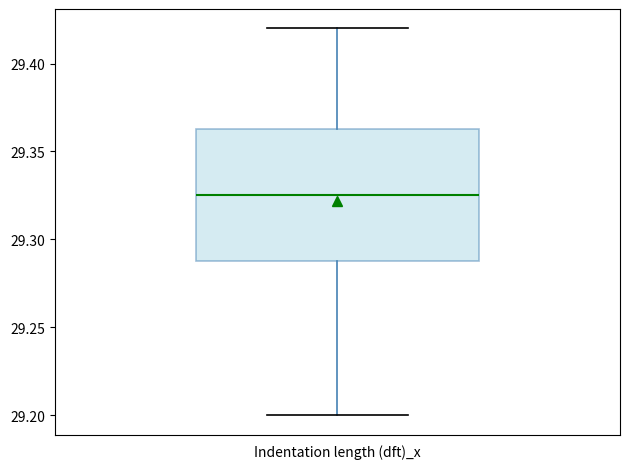

Read this box plot against the y-axis: the position of the median line, the range covered by the box, and the ends of both whiskers. The values are not printed on the chart, so give them approximately, as read against the axis.

median 29.325, box 29.290 to 29.365, whiskers 29.200 to 29.420